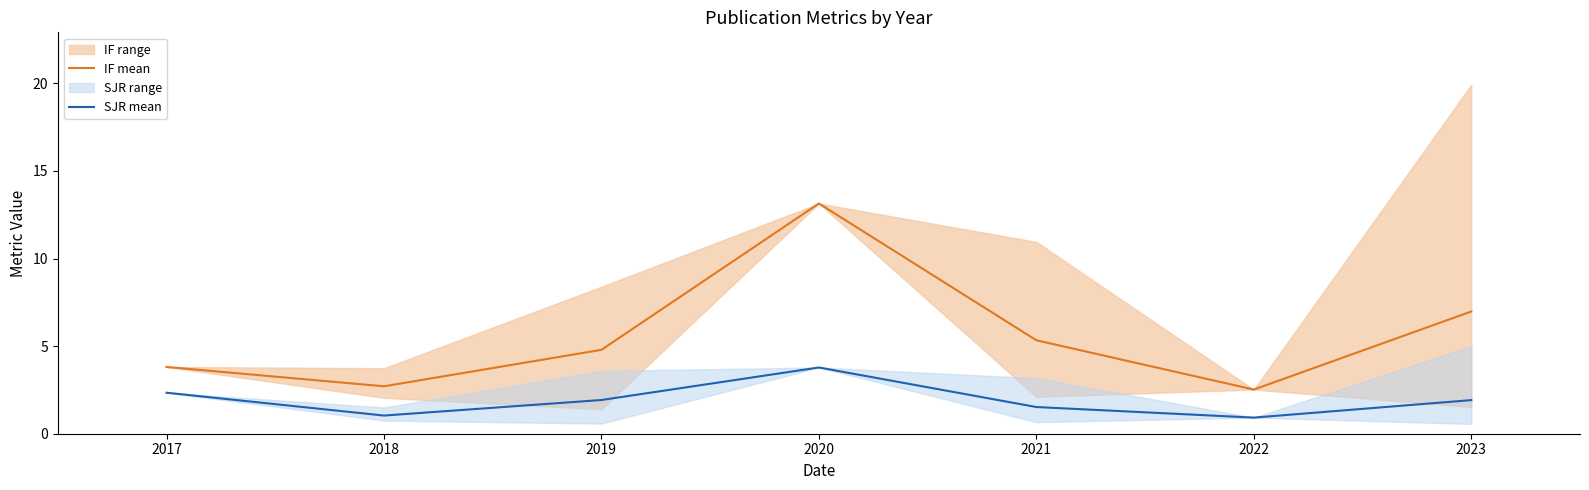

What is the sum of the IF mean values at 2017 and 2018?

6.5